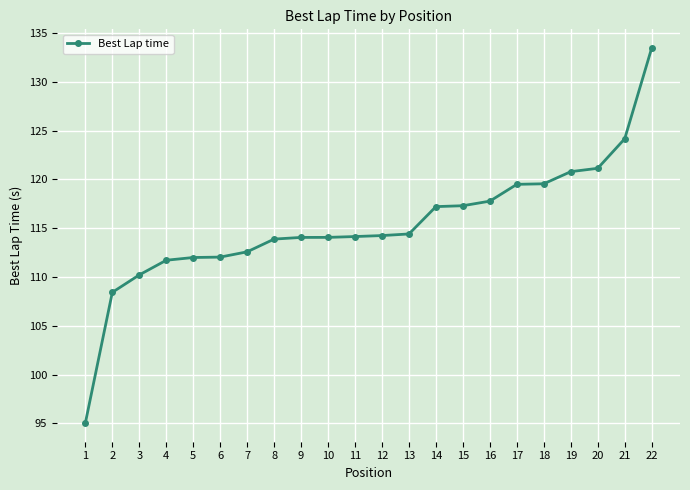

What is the difference between the maximum and minimum values?

38.4